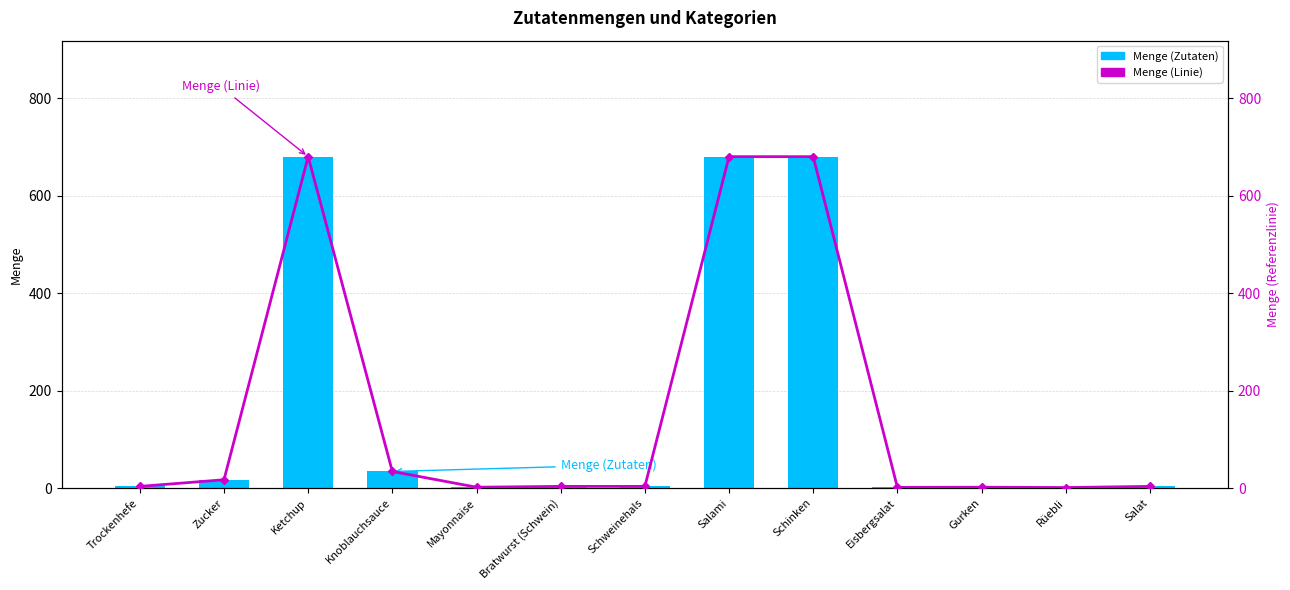

How many values in the Menge (Zutaten) series exceed 3?

9